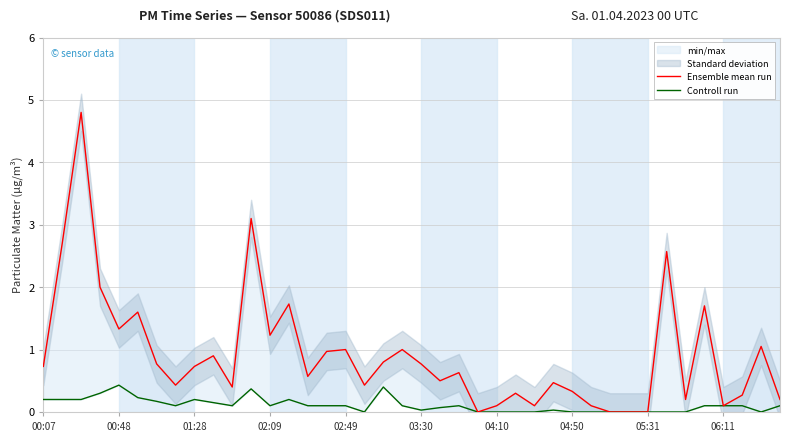

Which series has the largest range (max minus min)?

Ensemble mean run